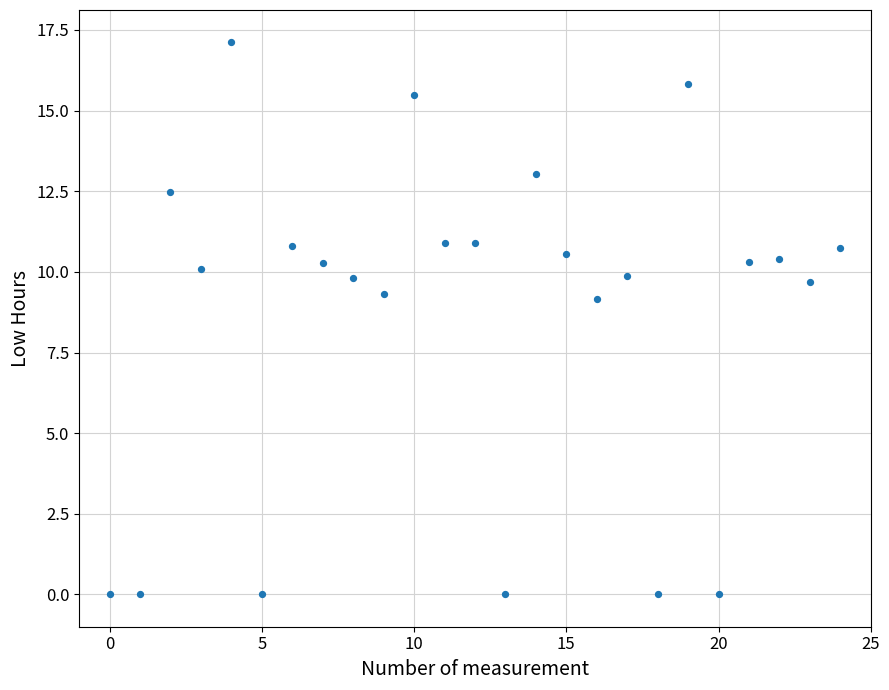

What is the range of Y values (max minus min)?

17.1